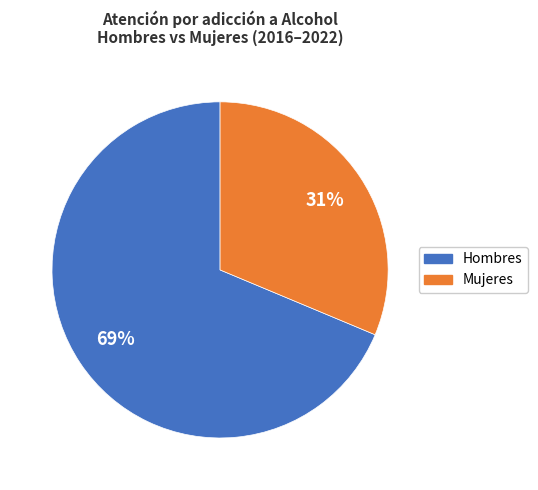

How many slices are in this pie chart?

2